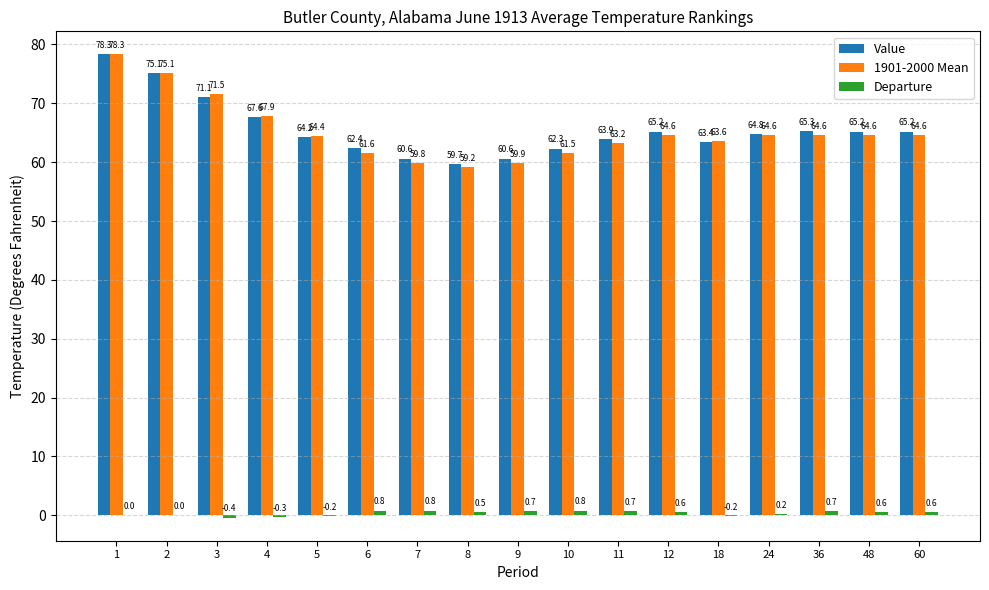

True or false: Value has a value of 36.0 at 11.

False